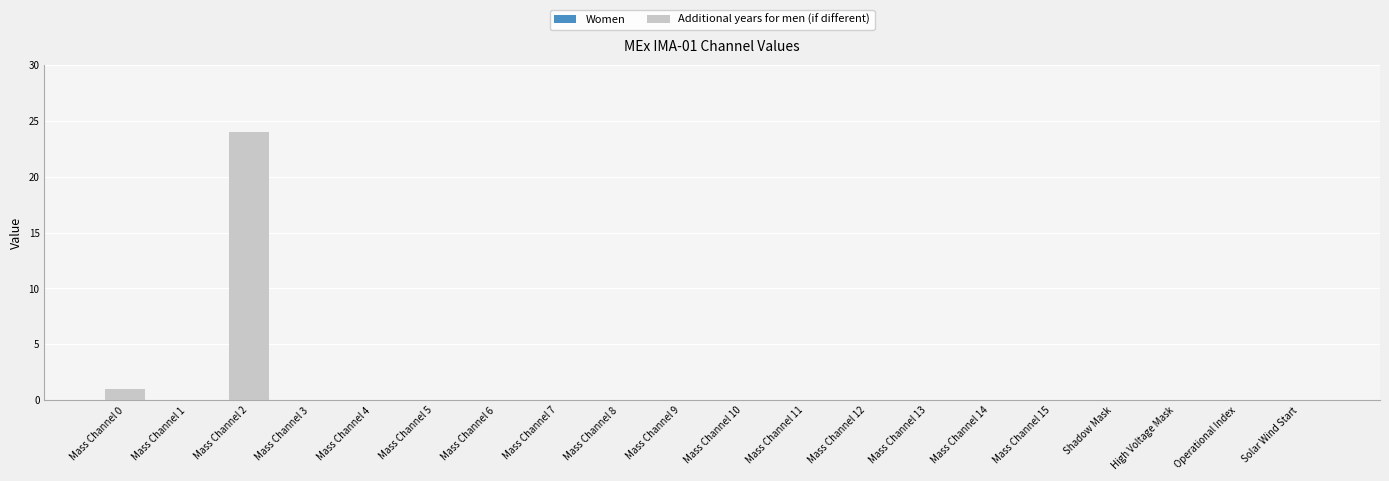

Is it true that the value at Mass Channel 13 is -10?

False